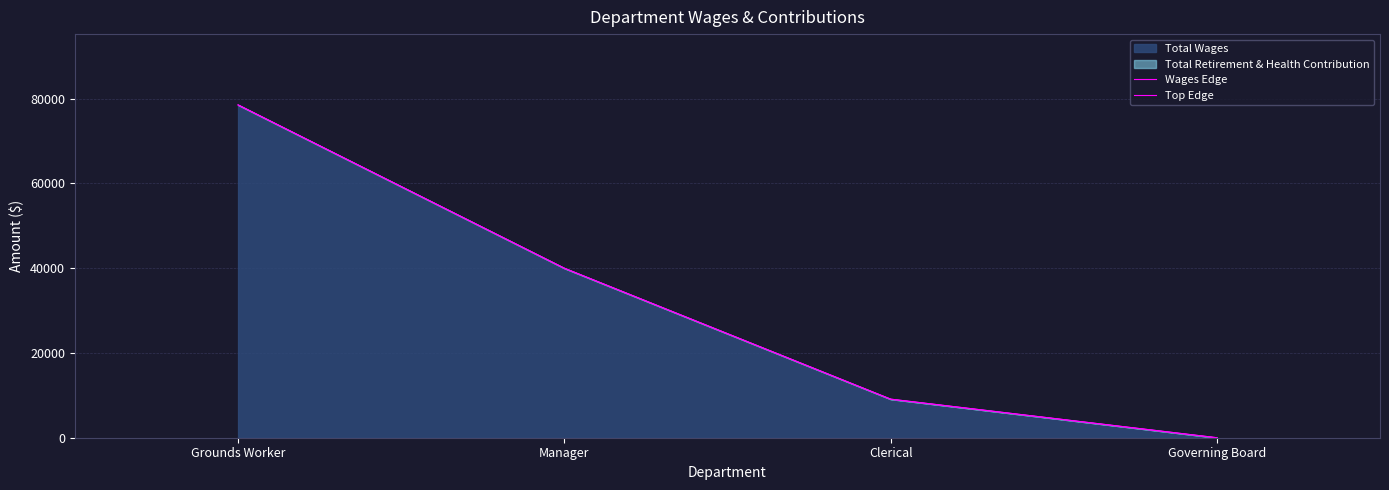

Reading left to right, what are all the values shown in this chart?

Wages Edge: 78546	40001	9104	0
Top Edge: 78546	40001	9104	0